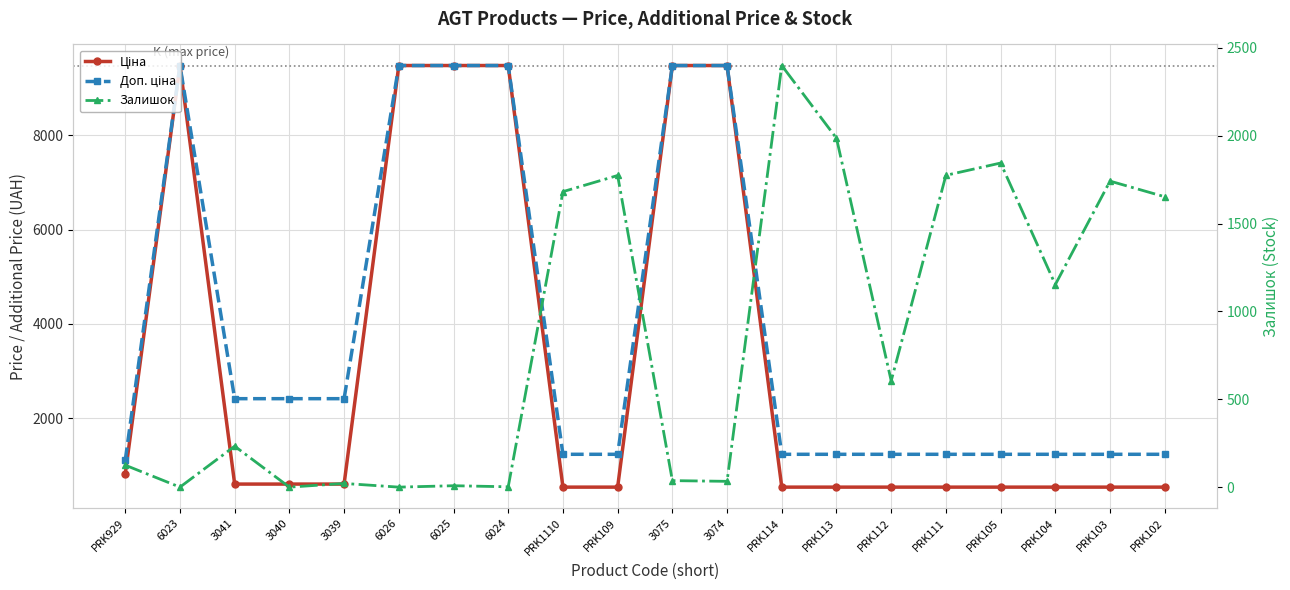

What is the difference between the highest and lowest values at PRK112?

696.4